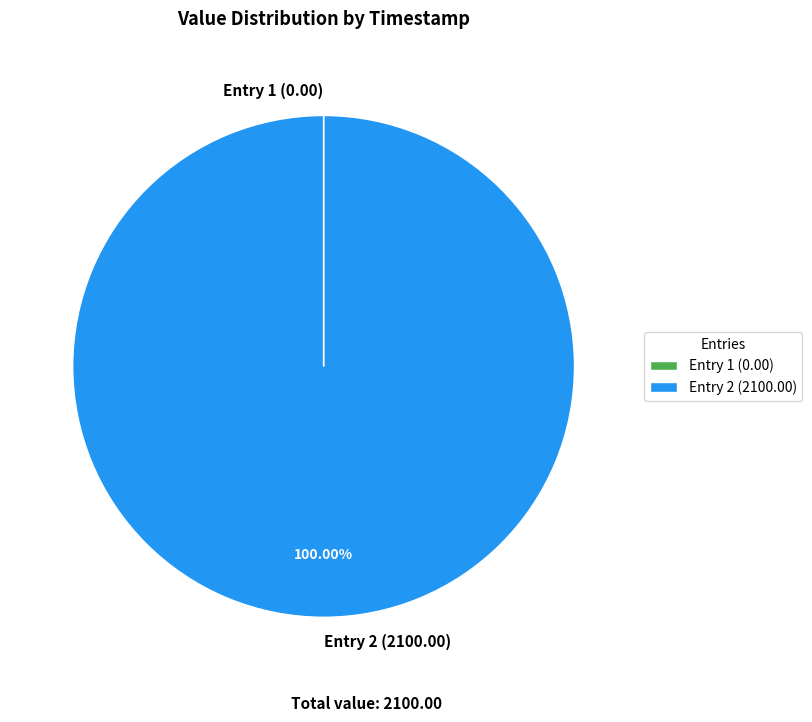

Which slice represents more than half of the pie?

Entry 2 (2100.00)